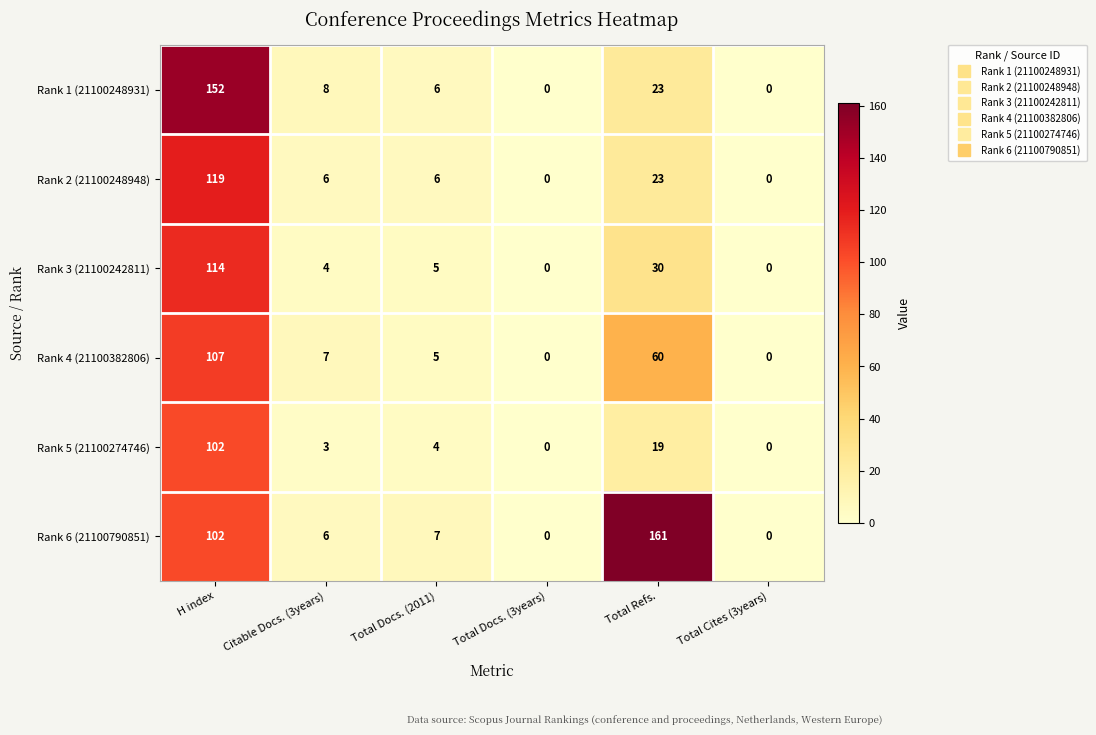

List the series in order of their peak value, lowest first.

Rank 5 (21100274746), Rank 4 (21100382806), Rank 3 (21100242811), Rank 2 (21100248948), Rank 1 (21100248931), Rank 6 (21100790851)